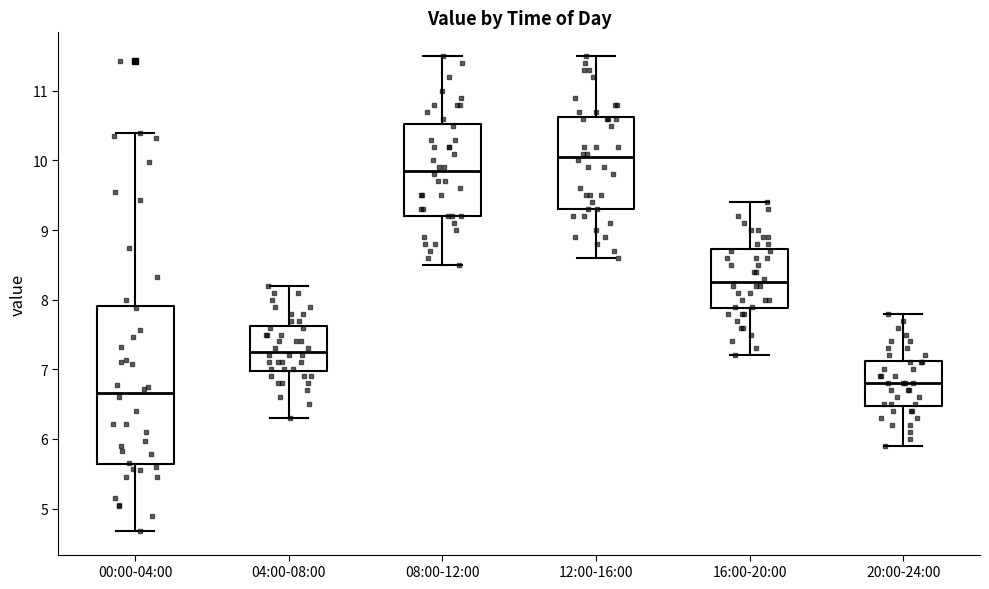

Which box has the highest median line?

12:00-16:00